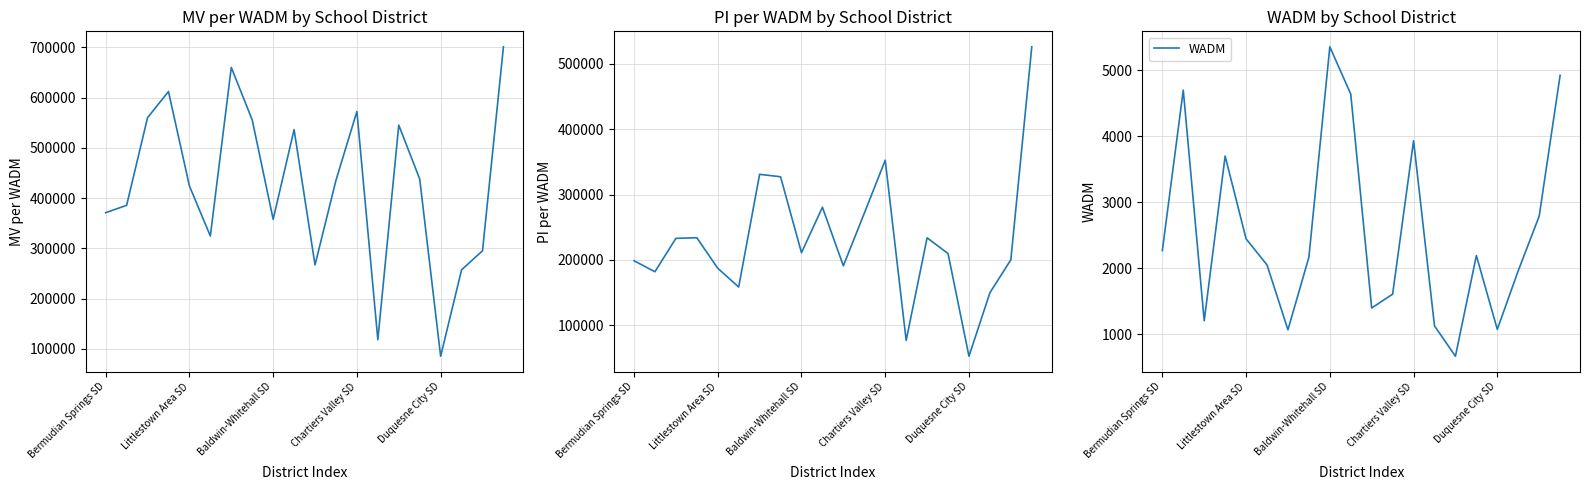

What is the maximum value shown in the chart?

701294.0